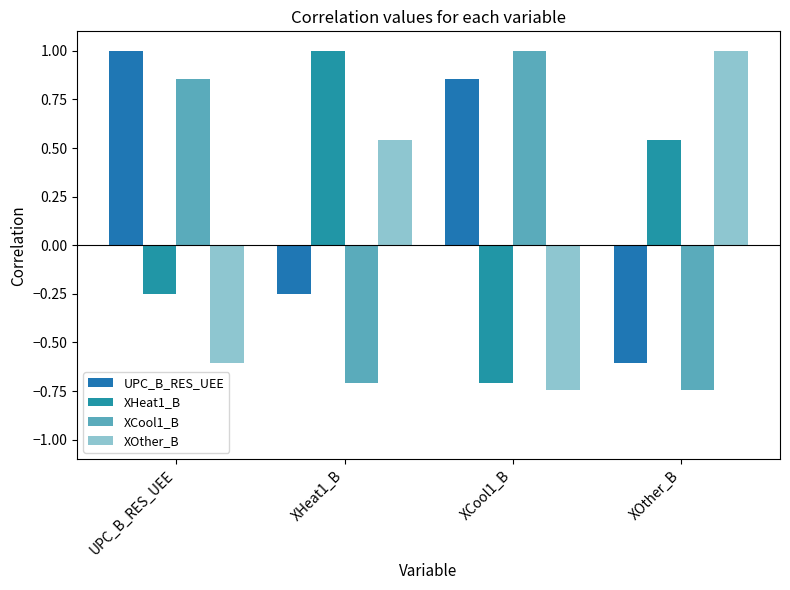

The XCool1_B series shows 0.5 at XCool1_B. True or false?

False